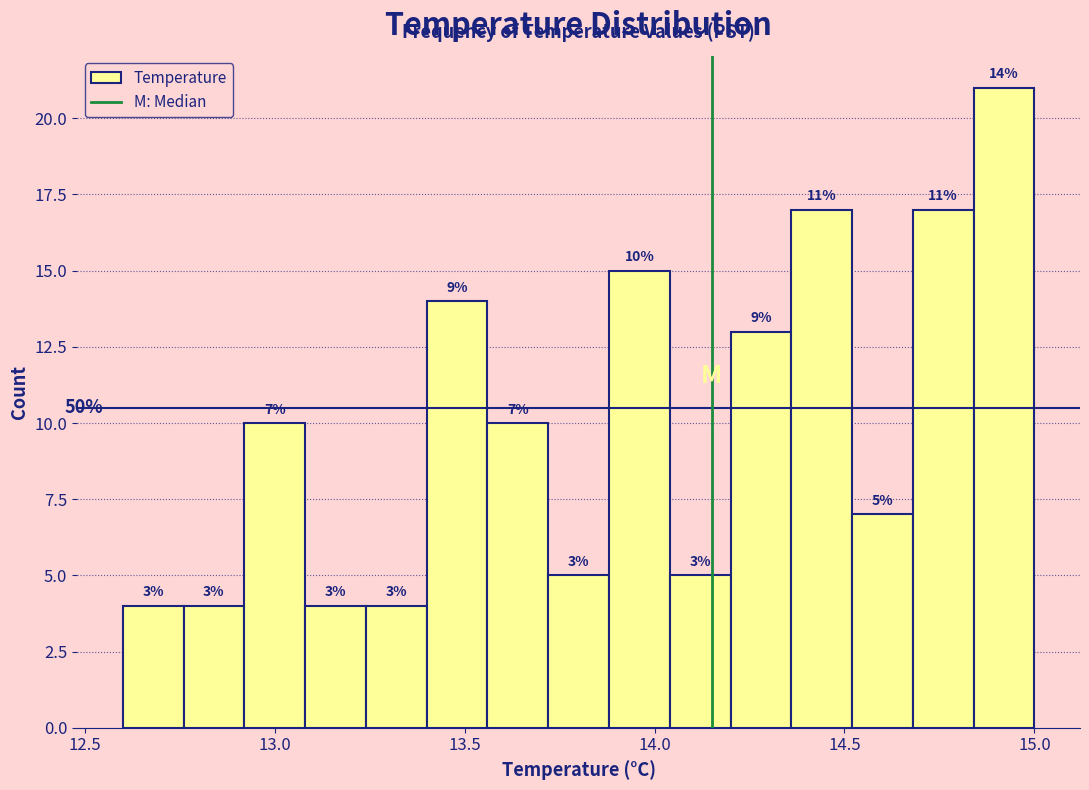

Around what value on the x-axis is the tallest bar? Give the approximate position of its centre, as read against the axis.

14.90